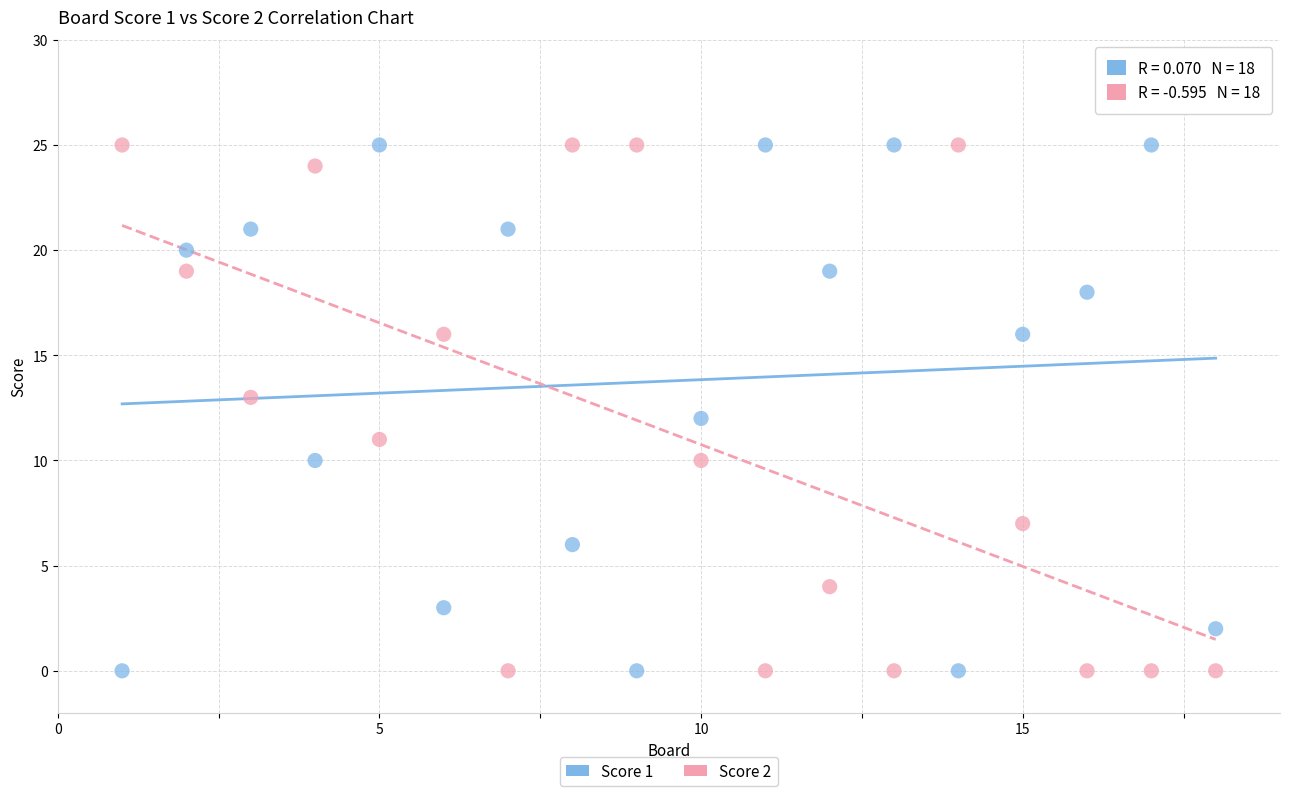

Across all data points, what is the range of Y values (max minus min)?

25